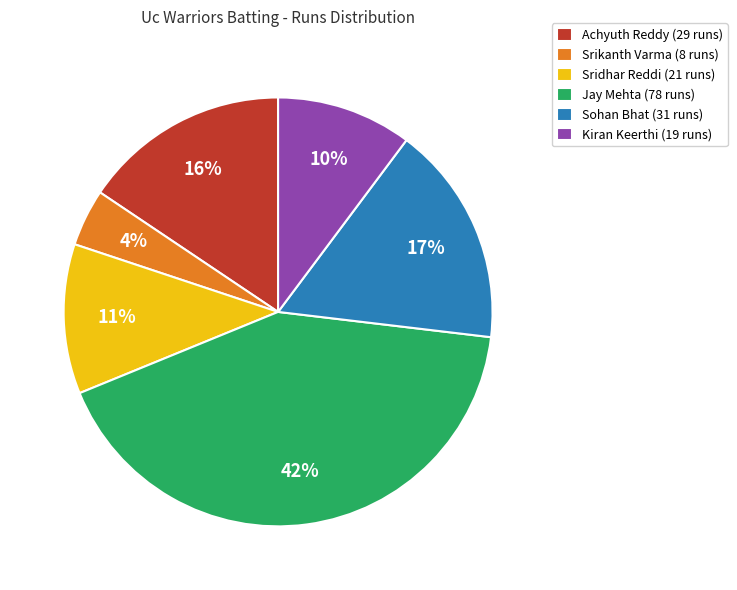

True or false: Srikanth Varma accounts for 4% of the total.

True